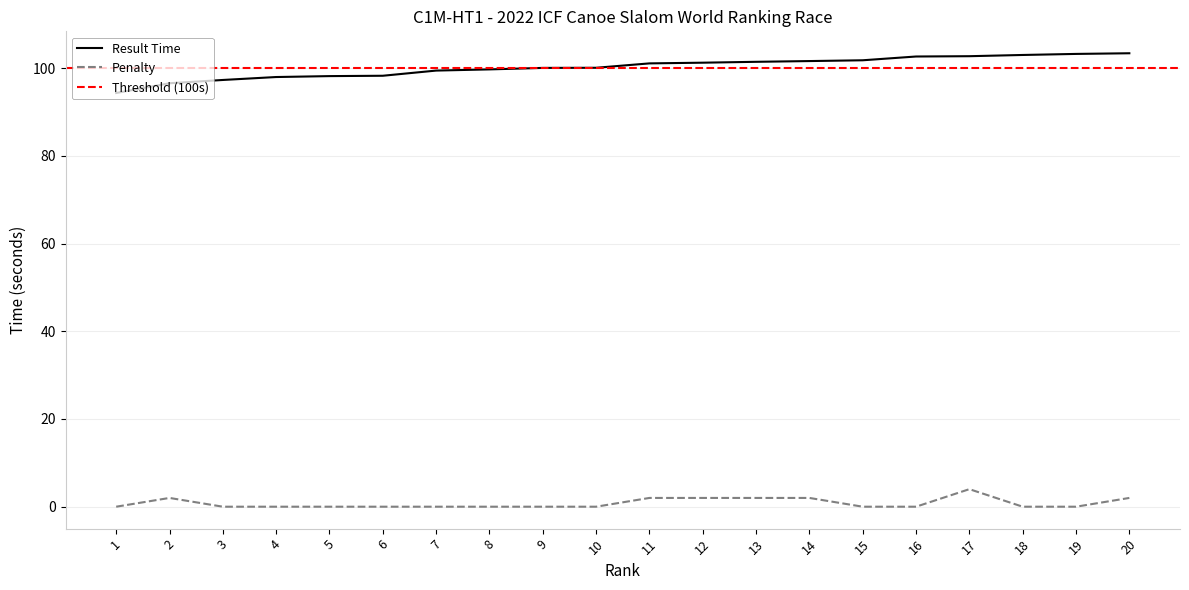

Which category has the highest value in the Penalty series?

17